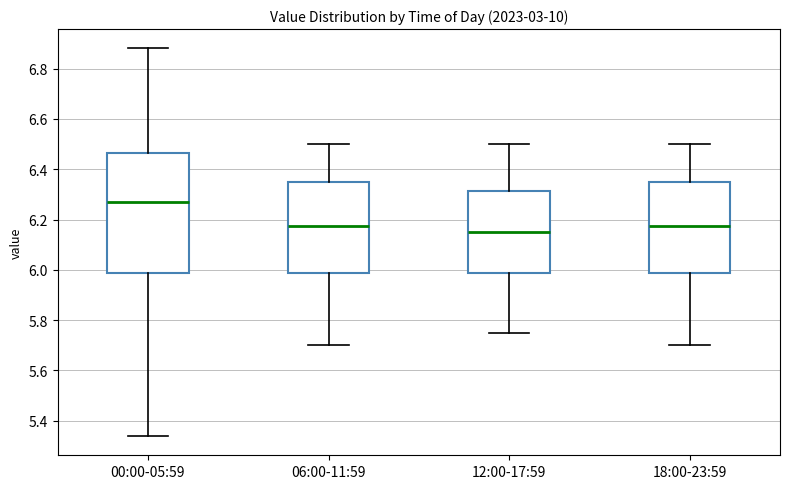

Which box's median line is the highest?

00:00-05:59